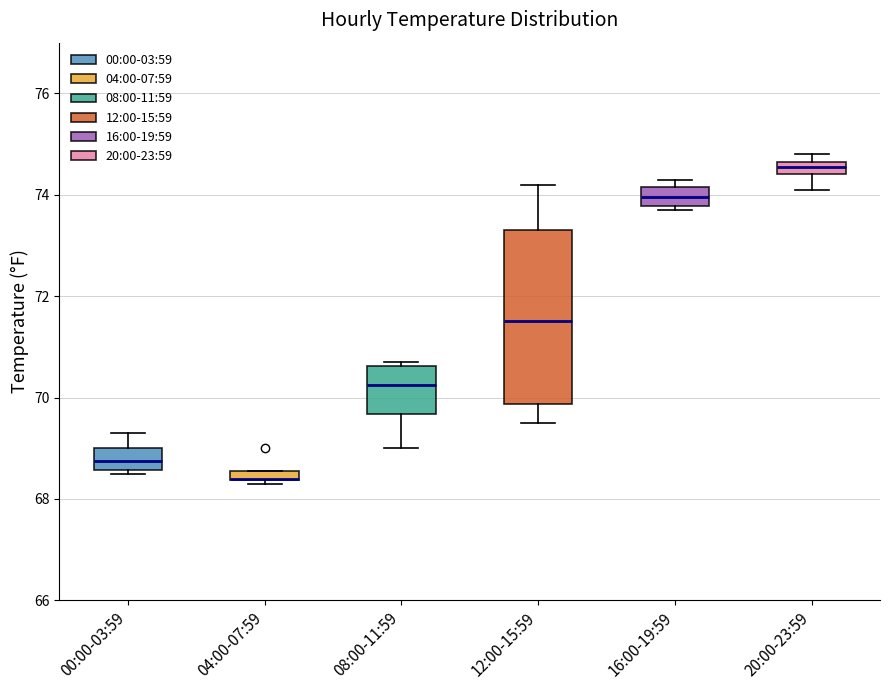

Comparing the boxes themselves (not the whiskers), which one is the tallest?

12:00-15:59